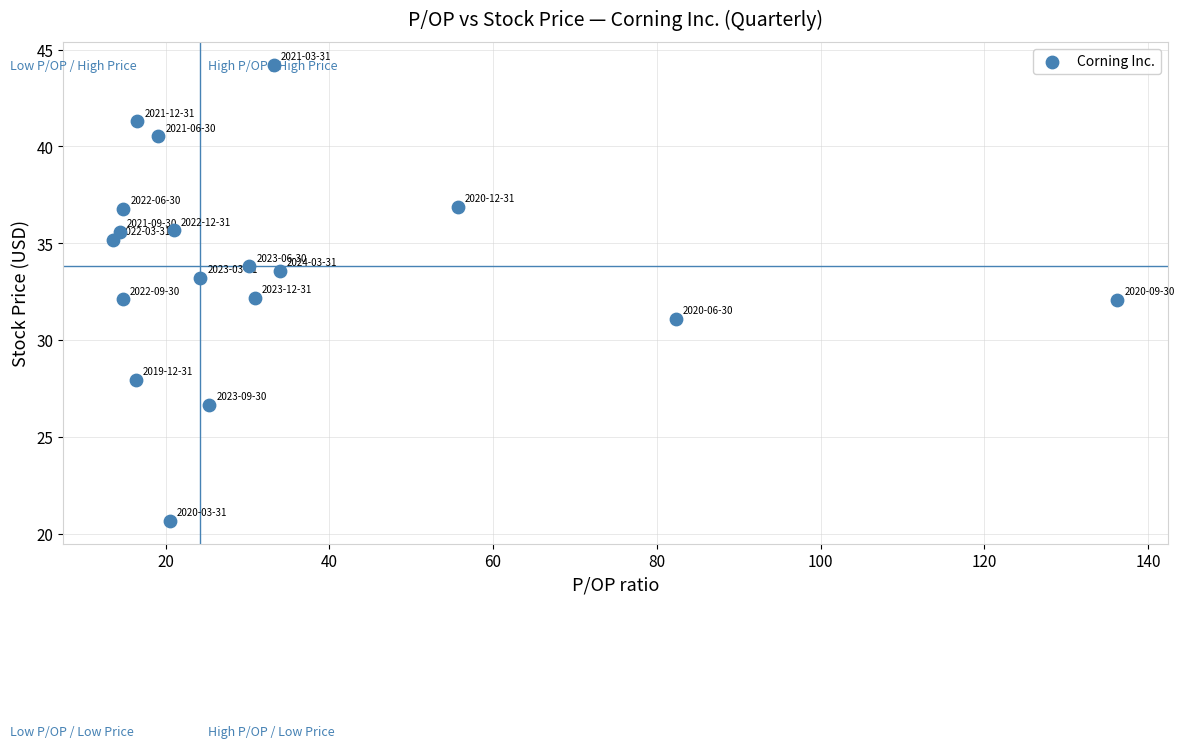

What is the range of Y values (max minus min)?

23.5